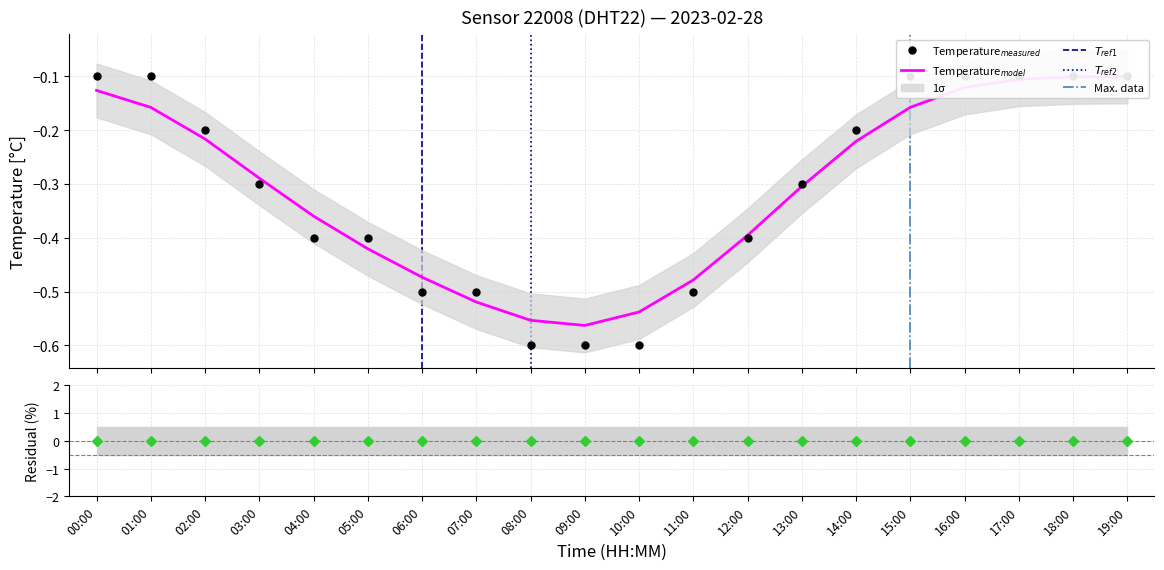

Reading right to left, list all the values displayed in this chart.

-0.1	-0.1	-0.1	-0.1	-0.1	-0.2	-0.3	-0.4	-0.5	-0.6	-0.6	-0.6	-0.5	-0.5	-0.4	-0.4	-0.3	-0.2	-0.1	-0.1